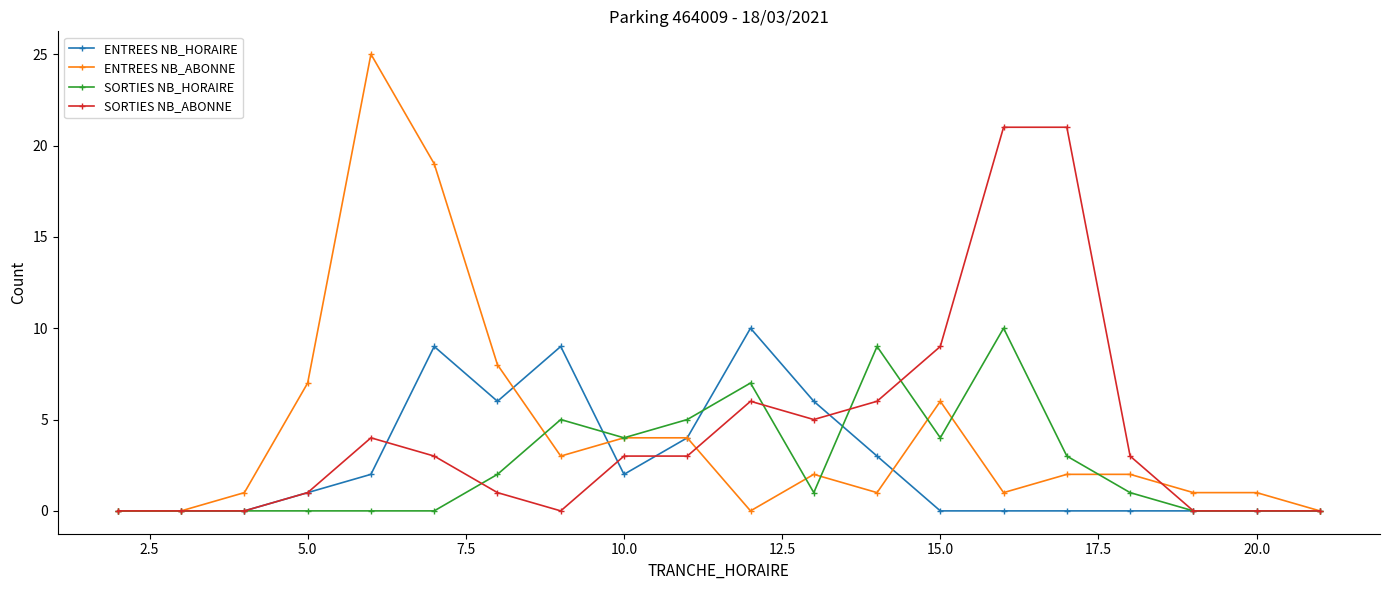

True or false: SORTIES NB_HORAIRE has more than 1 points higher than both neighbors.

True